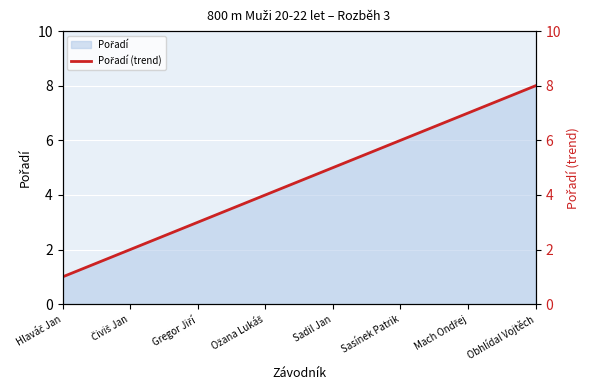

How many data points does each series have?

8